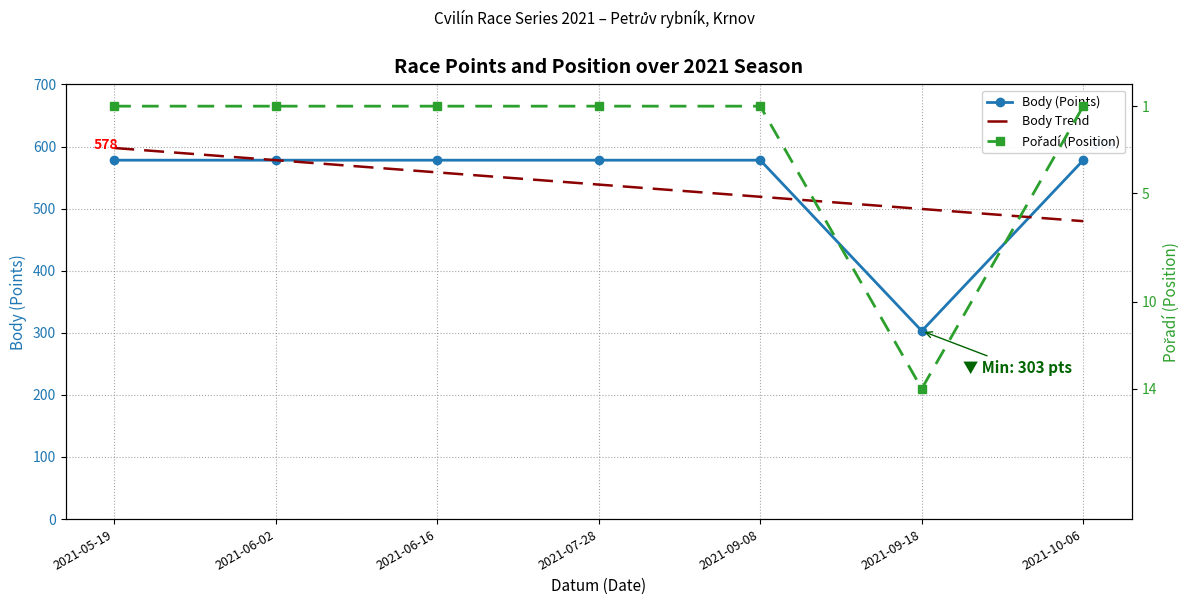

Rank the series at 2021-09-08 from lowest to highest value.

Pořadí (Position), Body Trend, Body (Points)